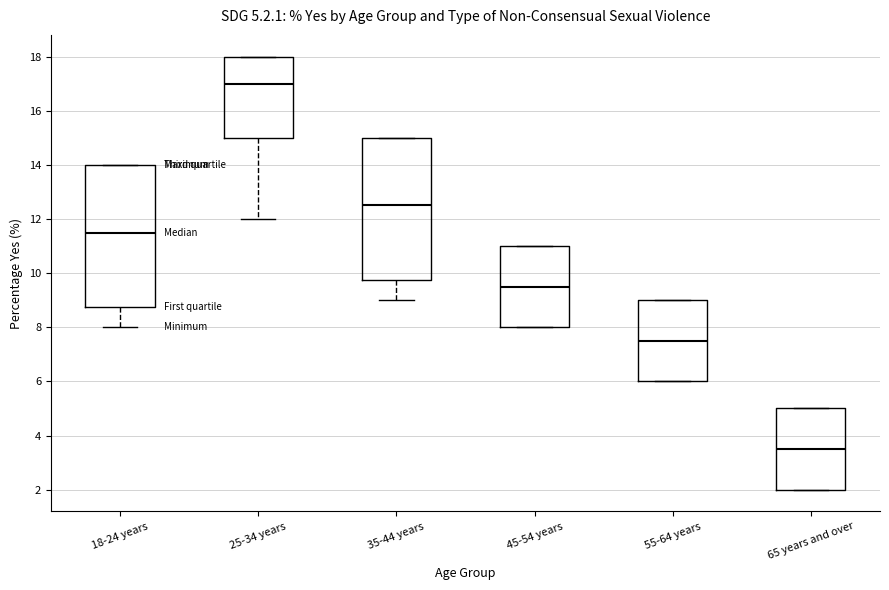

Which box's median line is the lowest?

65 years and over